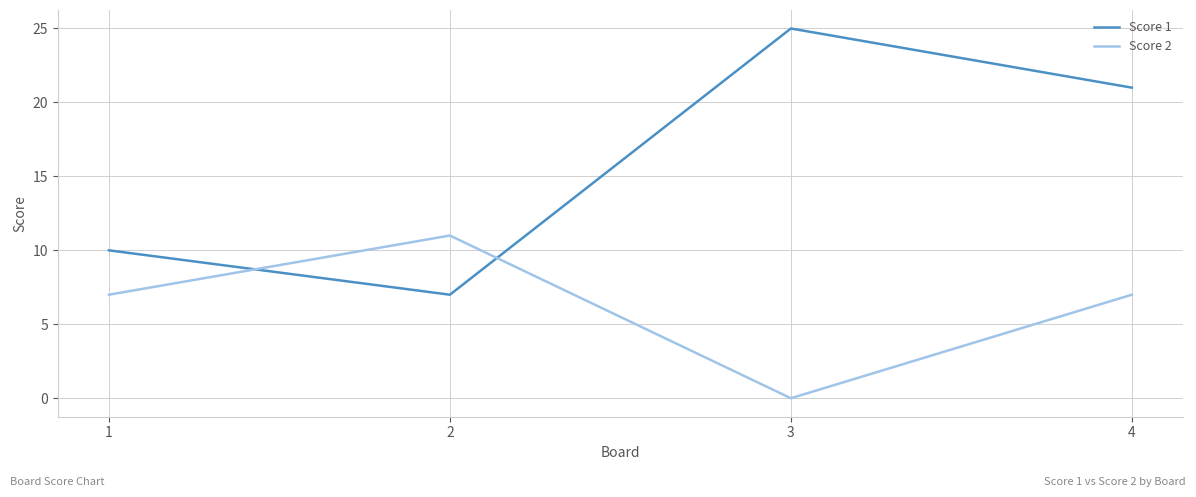

True or false: Score 2 has more than 2 points higher than both neighbors.

False